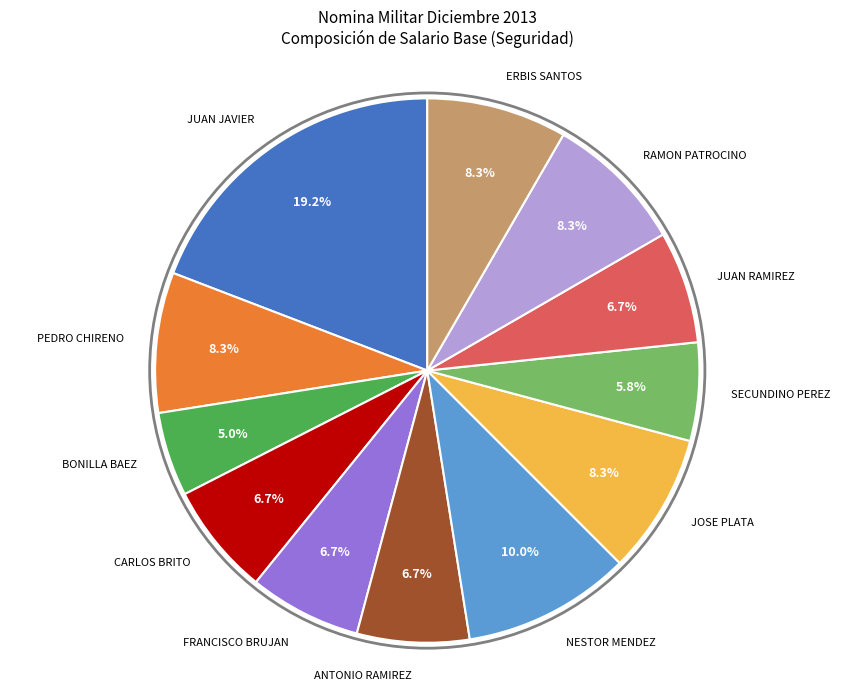

What is the ratio of the value at ANTONIO RAMIREZ to the value at RAMON PATROCINO?

0.8